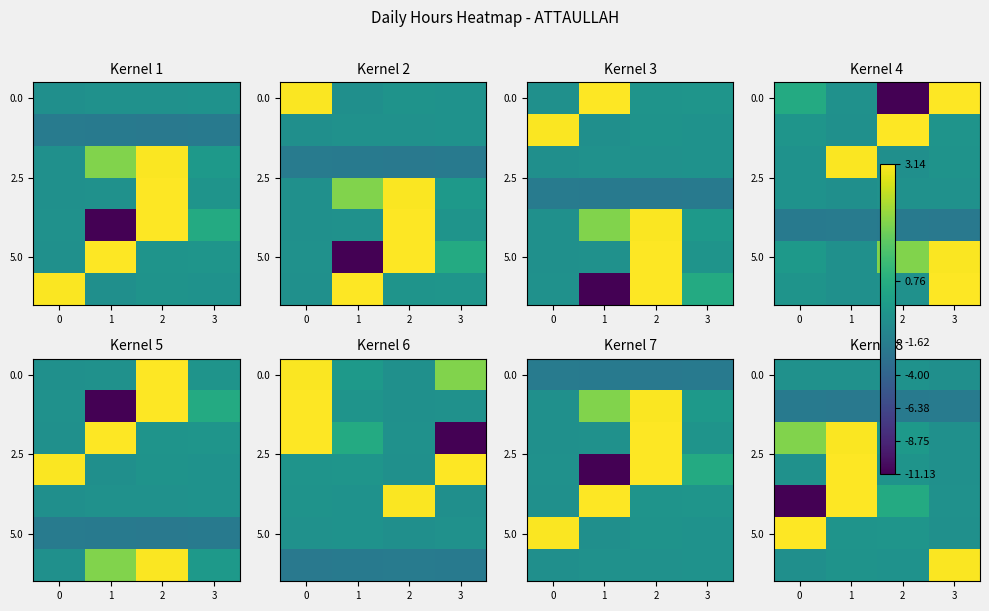

How many distinct data groups are displayed?

7